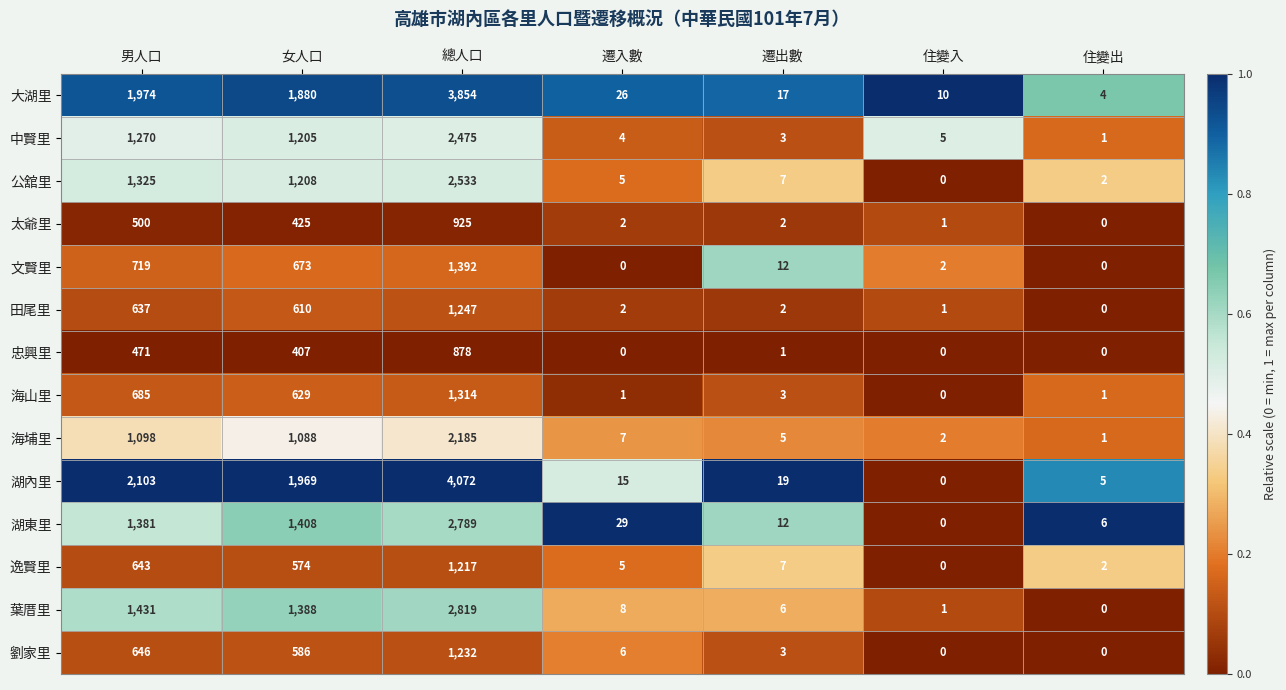

At 女人口, list the series in order from largest to smallest.

湖內里, 大湖里, 湖東里, 葉厝里, 公舘里, 中賢里, 海埔里, 文賢里, 海山里, 田尾里, 劉家里, 逸賢里, 太爺里, 忠興里